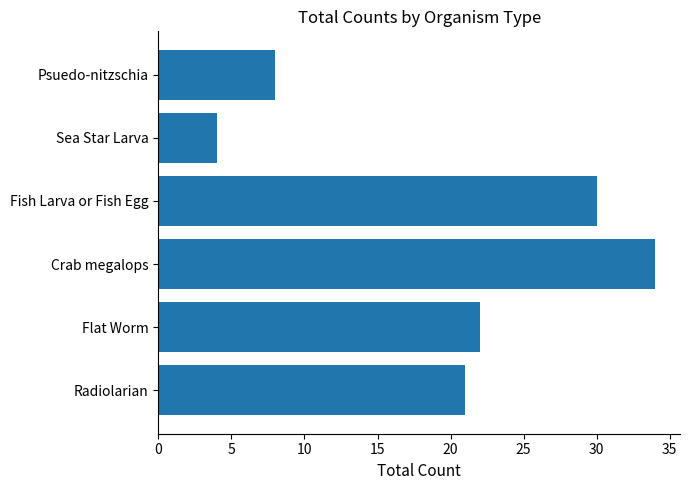

Reading bottom to top, transcribe all the data shown in this chart.

Radiolarian=21	Flat Worm=22	Crab megalops=34	Fish Larva or Fish Egg=30	Sea Star Larva=4	Psuedo-nitzschia=8